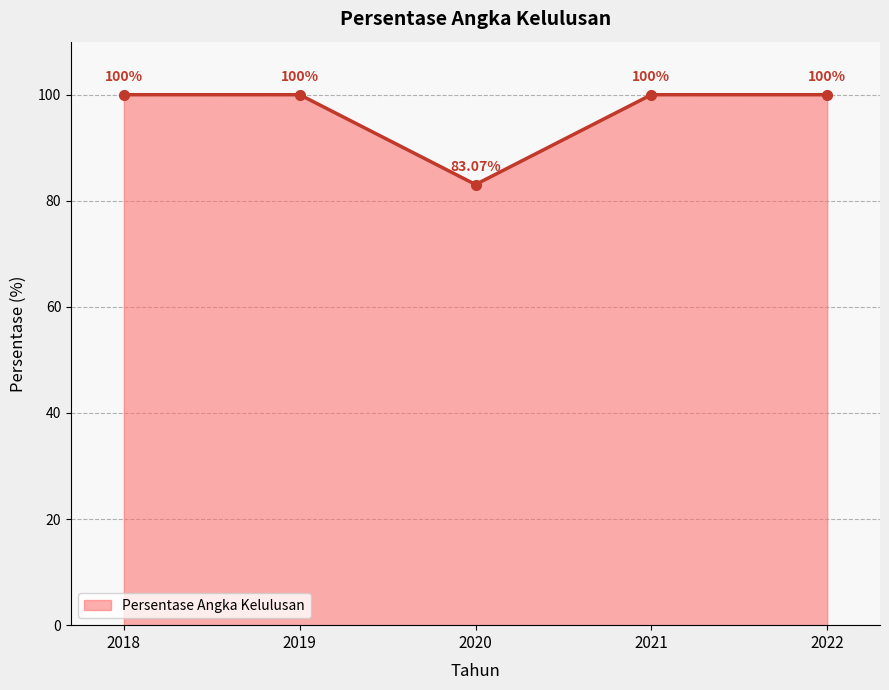

The value at 2020 is 83.1. True or false?

True